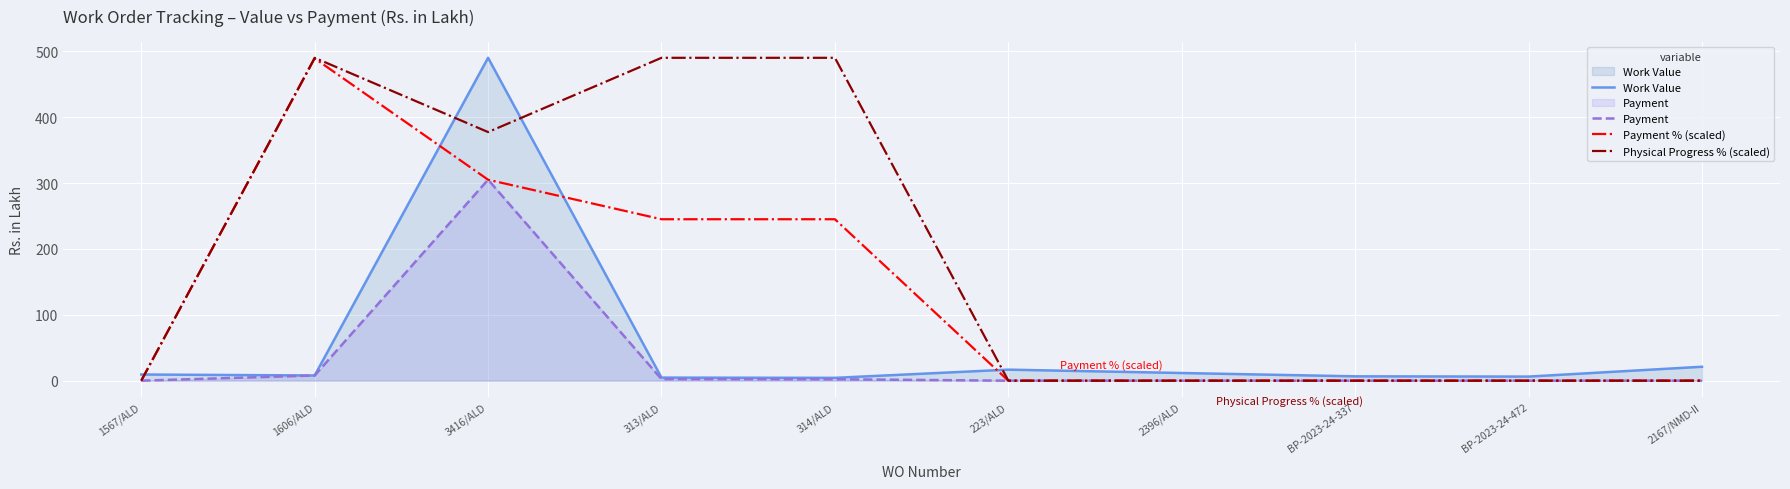

Reading right to left, transcribe all the data shown in this chart.

Work Value: 2167/NMD-II=21.1	BP-2023-24-472=6.2	BP-2023-24-337=6.6	2396/ALD=11.6	223/ALD=16.7	314/ALD=4.3	313/ALD=4.7	3416/ALD=490.2	1606/ALD=7.9	1567/ALD=9.4
Payment: 2167/NMD-II=0.0	BP-2023-24-472=0.0	BP-2023-24-337=0.0	2396/ALD=0.0	223/ALD=0.0	314/ALD=2.1	313/ALD=2.3	3416/ALD=305.1	1606/ALD=7.9	1567/ALD=0.0
Payment % (scaled): 2167/NMD-II=0.0	BP-2023-24-472=0.0	BP-2023-24-337=0.0	2396/ALD=0.0	223/ALD=0.0	314/ALD=245.1	313/ALD=245.1	3416/ALD=305.1	1606/ALD=489.3	1567/ALD=0.0
Physical Progress % (scaled): 2167/NMD-II=0.0	BP-2023-24-472=0.0	BP-2023-24-337=0.0	2396/ALD=0.0	223/ALD=0.0	314/ALD=490.2	313/ALD=490.2	3416/ALD=377.5	1606/ALD=490.2	1567/ALD=0.0